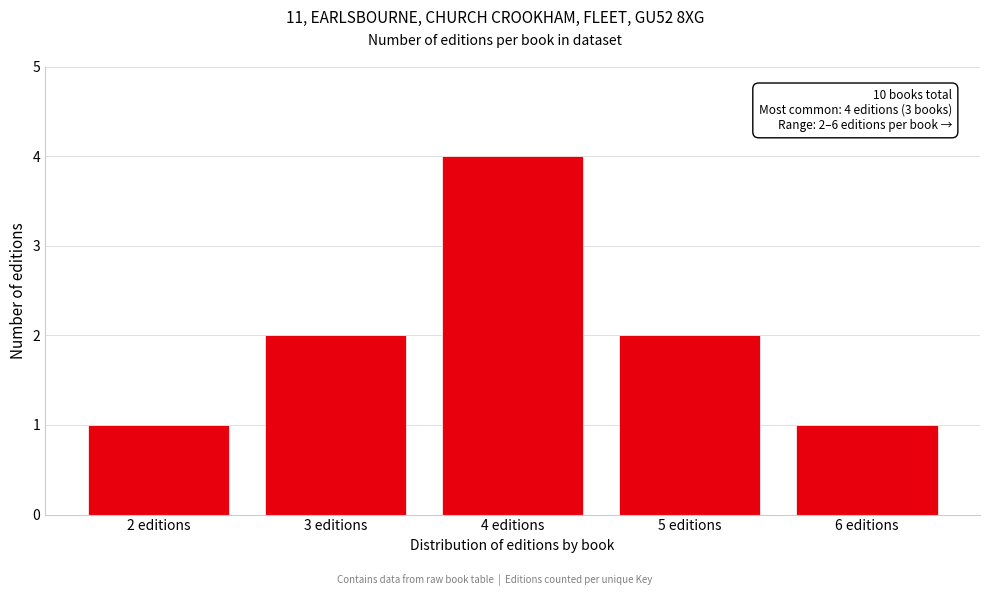

Reading left to right, extract all data points from this chart.

2 editions=1	3 editions=2	4 editions=4	5 editions=2	6 editions=1